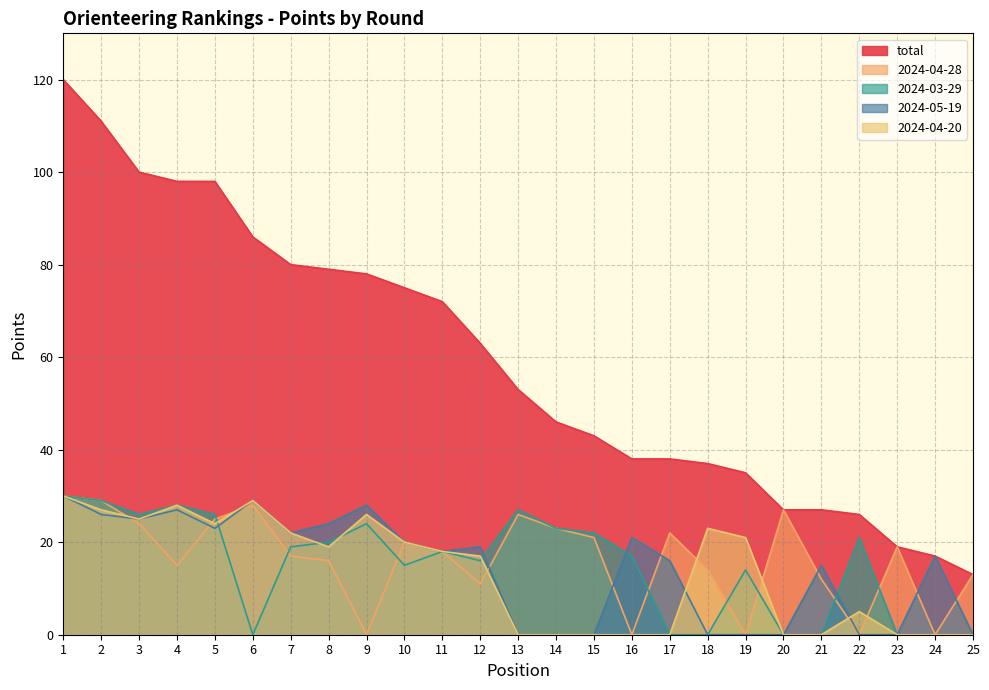

Count the number of data series in this chart.

5